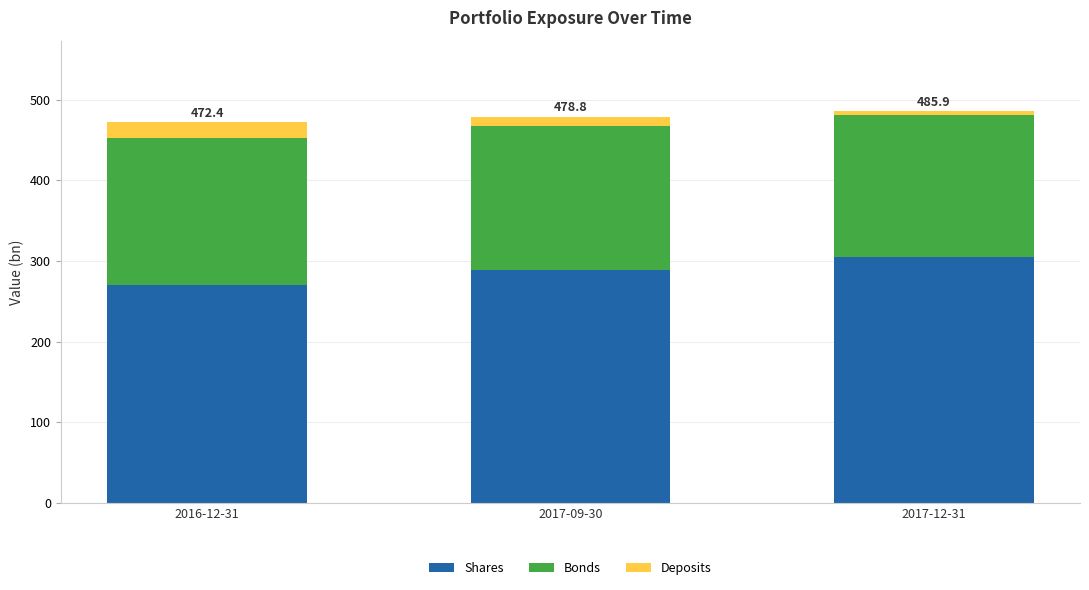

At which label does Shares reach its peak?

2017-12-31